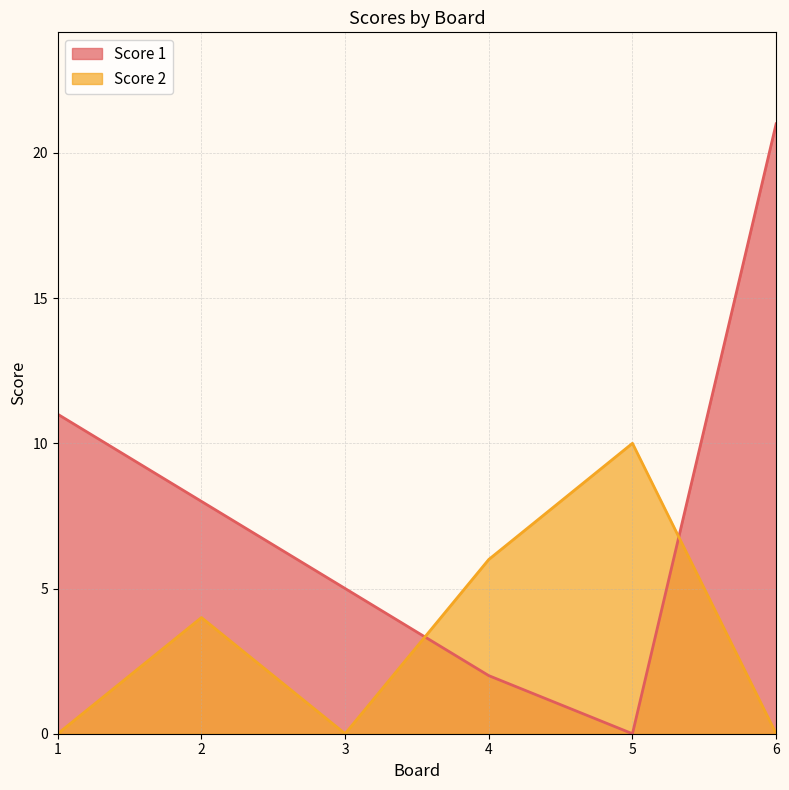

What is the spread (max minus min) of values at 1?

11